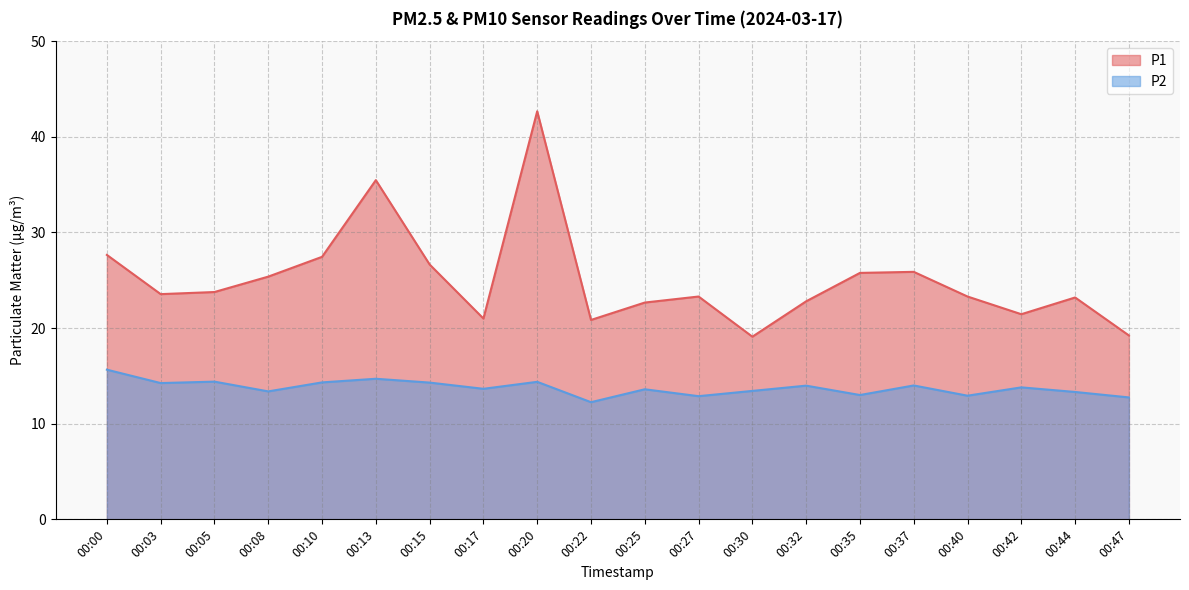

What are all the series names shown in the legend?

P1, P2